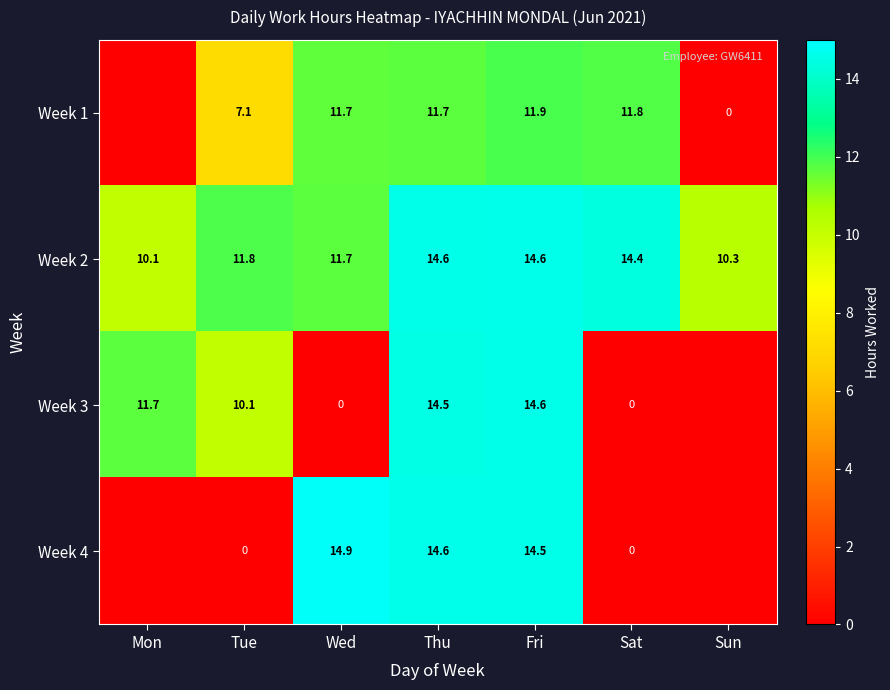

At which label is Week 2 closest to 12?

Tue